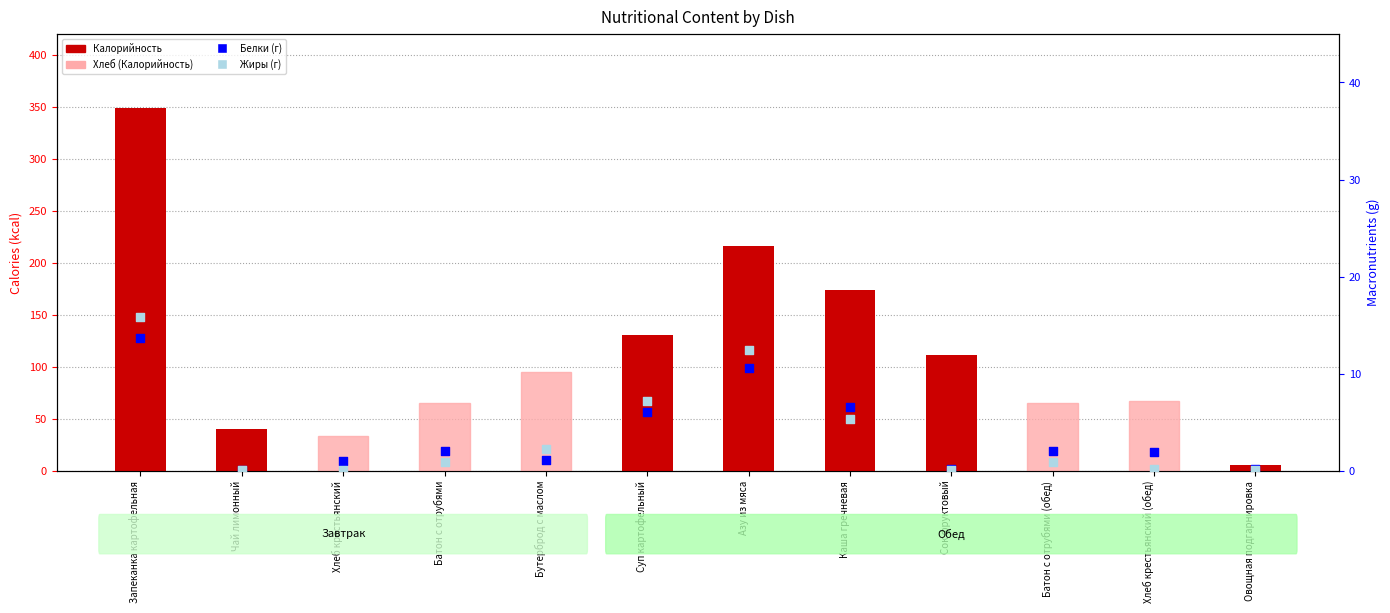

At which category is the sum across all series the highest?

Запеканка картофельная